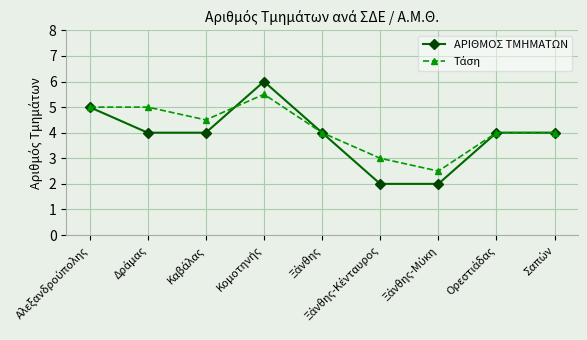

True or false: ΑΡΙΘΜΟΣ ΤΜΗΜΑΤΩΝ has more than 0 interior local peaks.

True